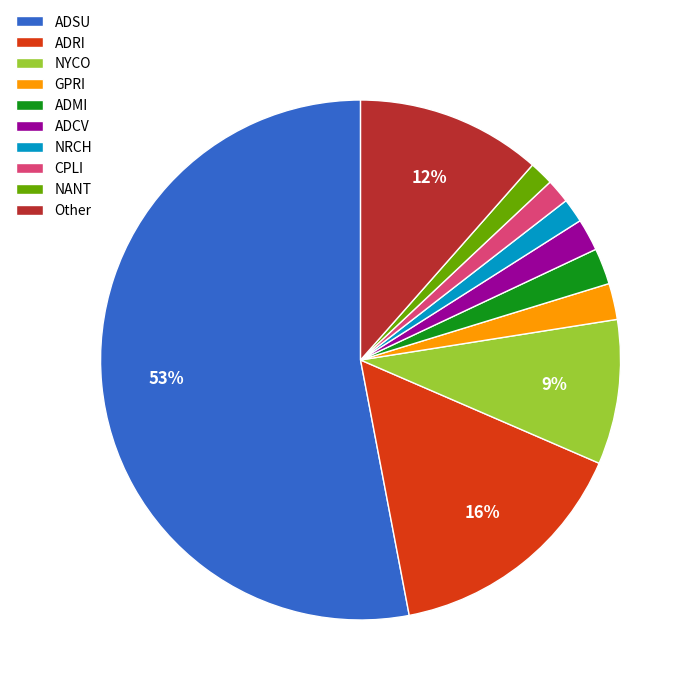

Which category has the biggest portion of the pie?

ADSU